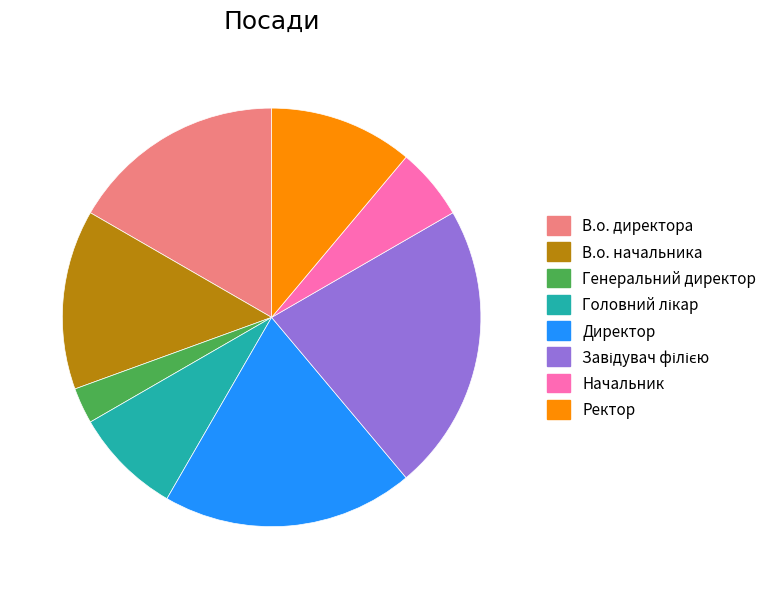

Does В.о. директора account for over 50% of the chart?

No